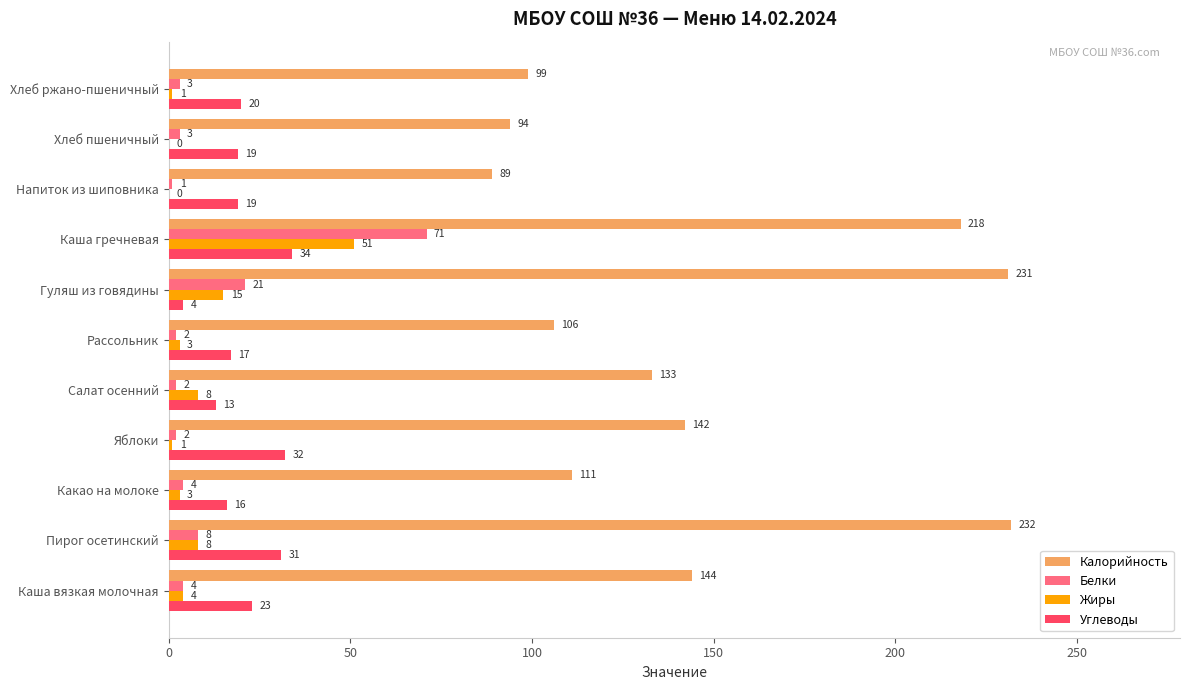

What is the sum of all Белки values?

121